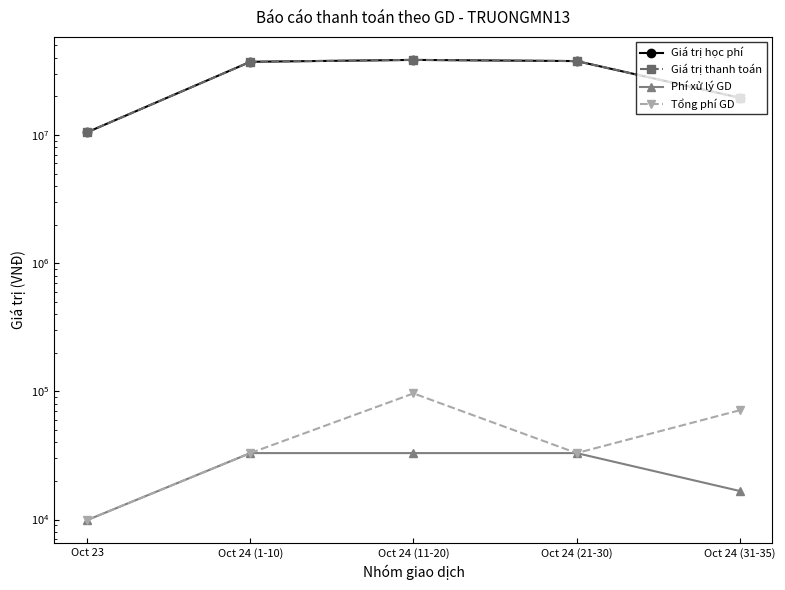

True or false: Phí xử lý GD has a value of 33000 at Oct 24 (1-10).

True